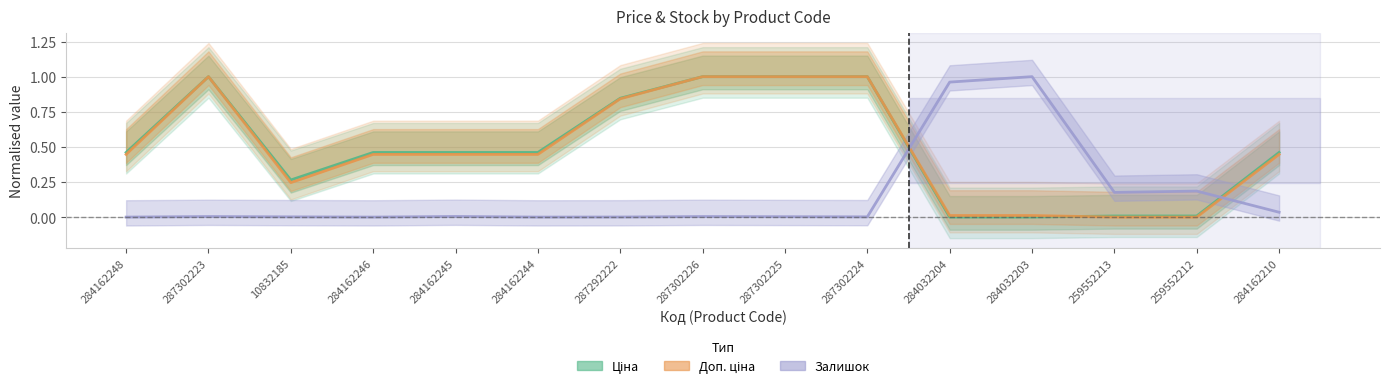

What is the label of the 12th point from the left?

284032203